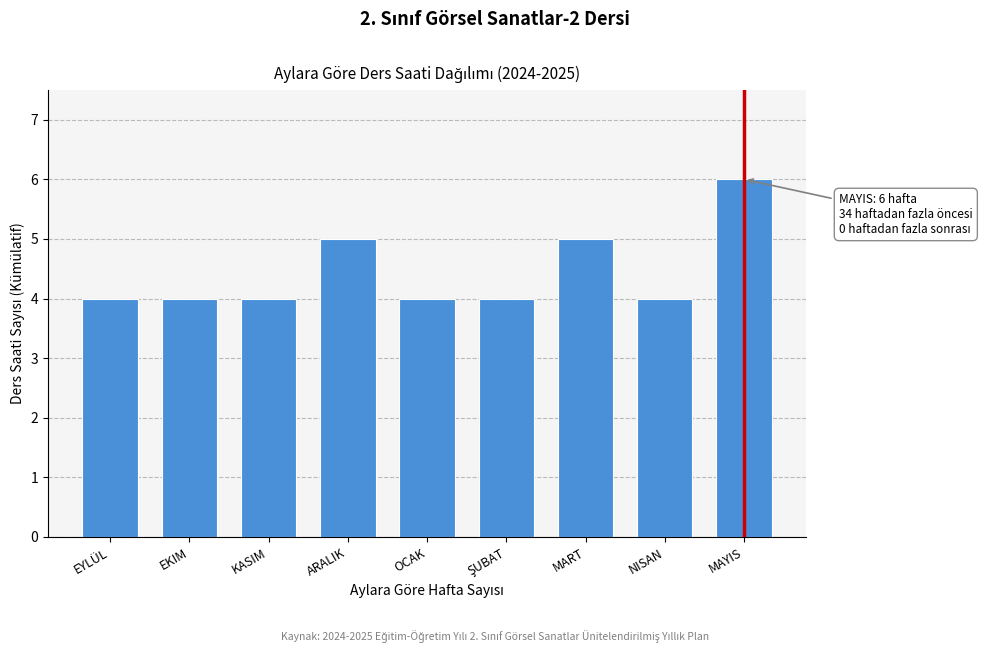

Reading left to right, what are all the values shown in this chart?

4	4	4	5	4	4	5	4	6